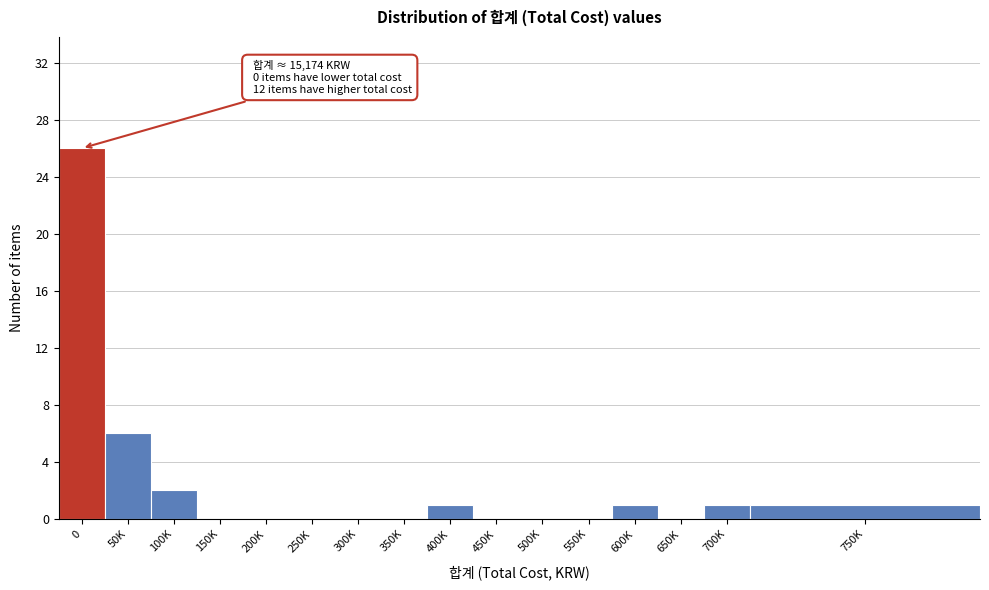

Reading left to right, extract all data points from this chart.

0=26	50K=6	100K=2	150K=0	200K=0	250K=0	300K=0	350K=0	400K=1	450K=0	500K=0	550K=0	600K=1	650K=0	700K=1	750K=1